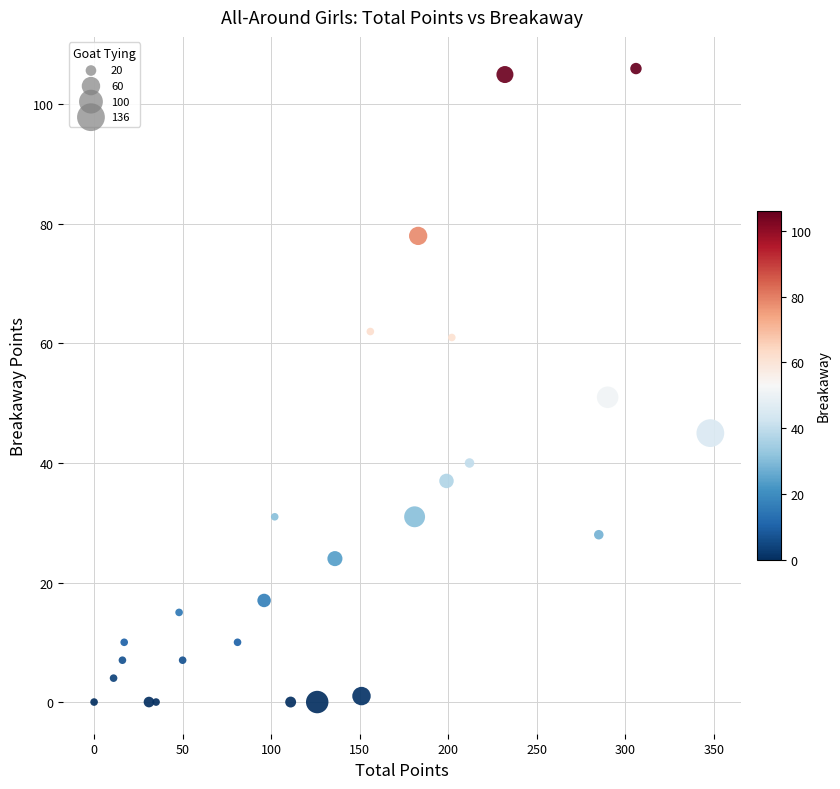

What Y value in the scatter plot is closest to 53?

51